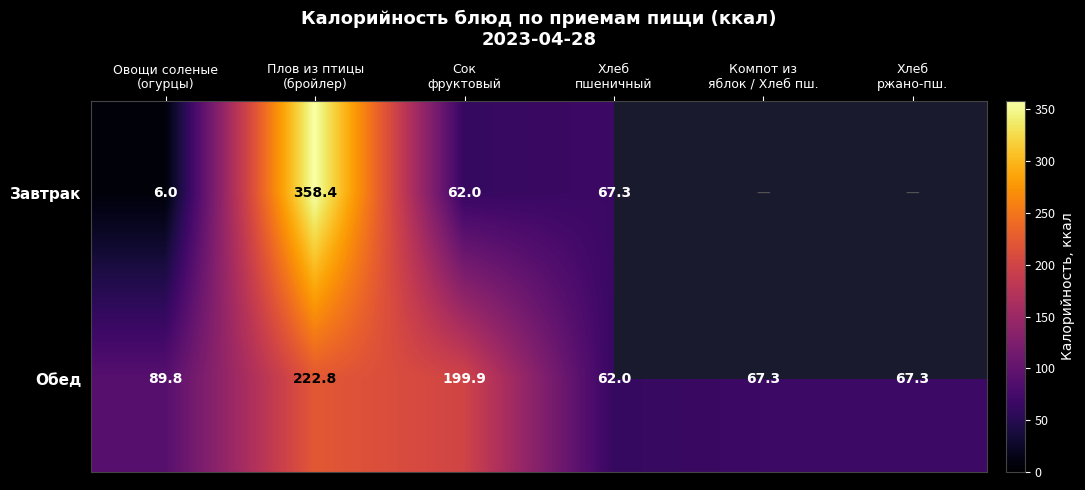

At Сок
фруктовый, list the series in order from largest to smallest.

Обед, Завтрак